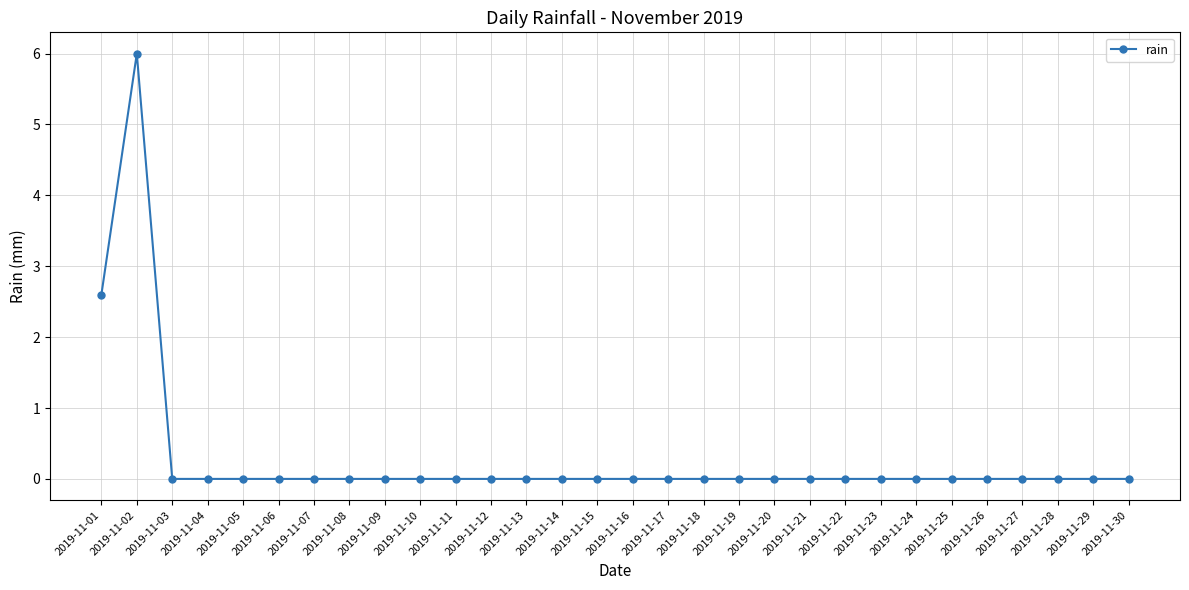

What is the change in value from 2019-11-02 to 2019-11-14?

-6.0